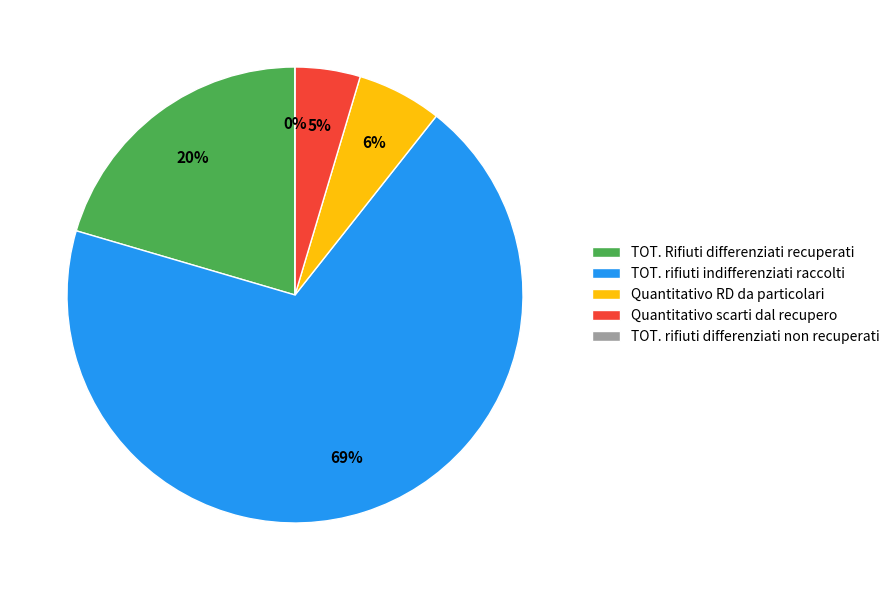

Rank the categories by value from lowest to highest.

TOT. rifiuti differenziati non recuperati, Quantitativo scarti derivanti dal recupero, Quantitativo RD da particolari, TOT. Rifiuti differenziati recuperati, TOT. rifiuti indifferenziati raccolti